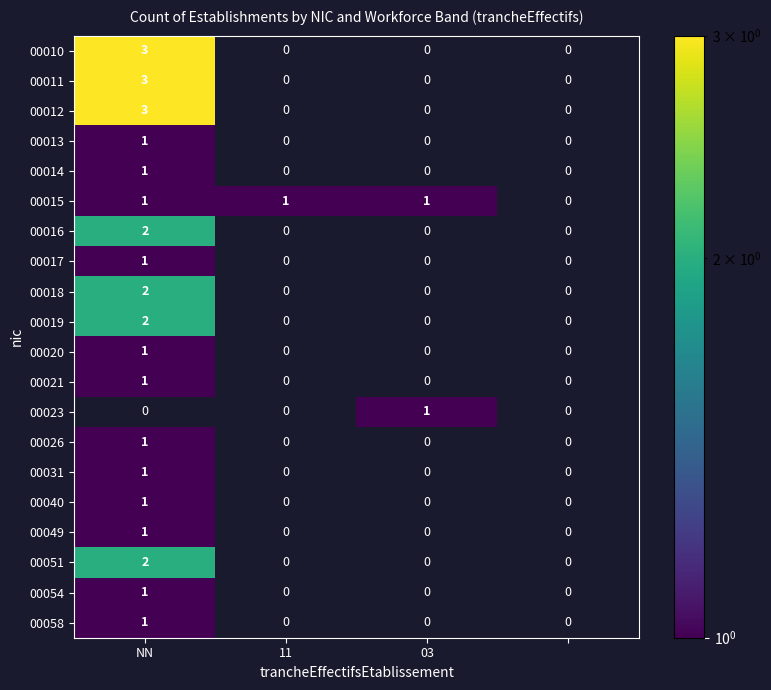

Which has a higher value, 03 or NN?

NN